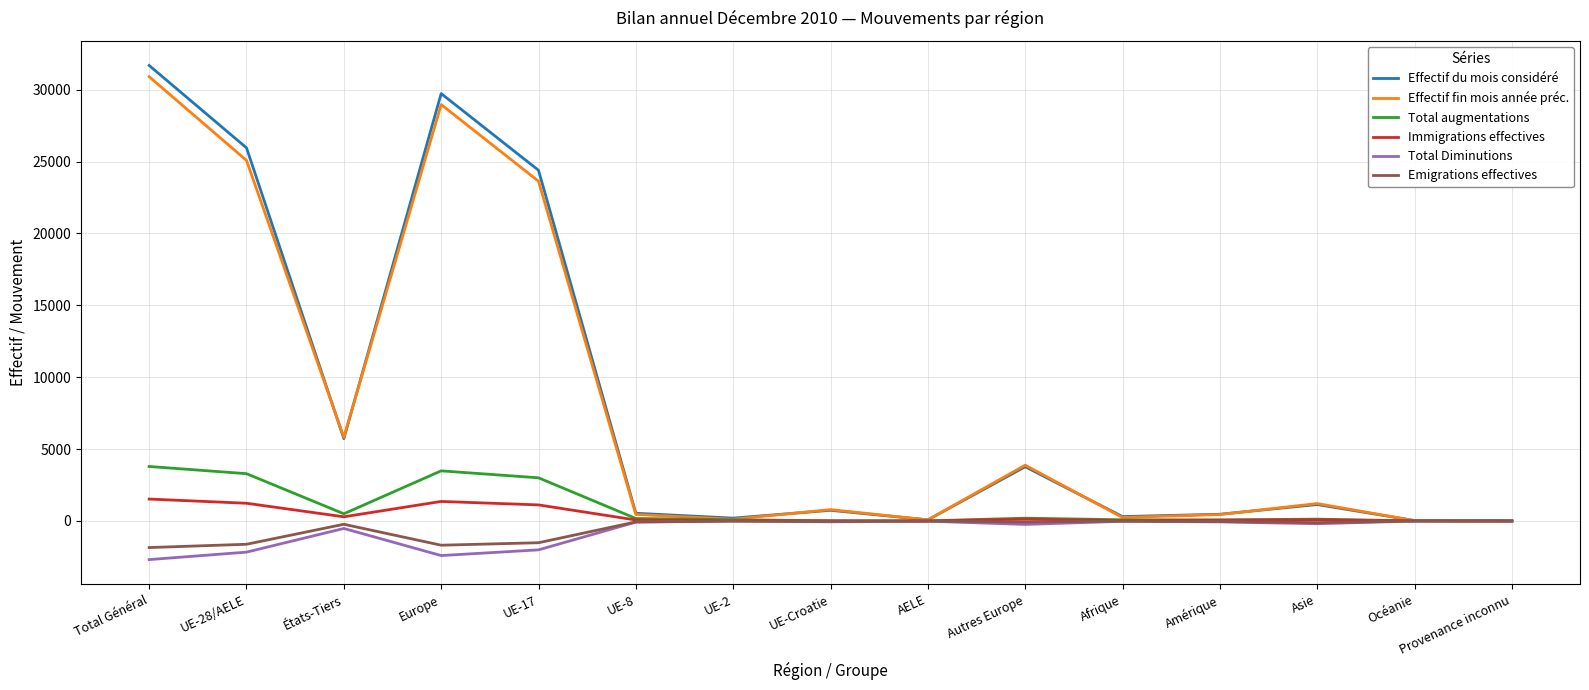

Which series has the largest range (max minus min)?

Effectif du mois considéré